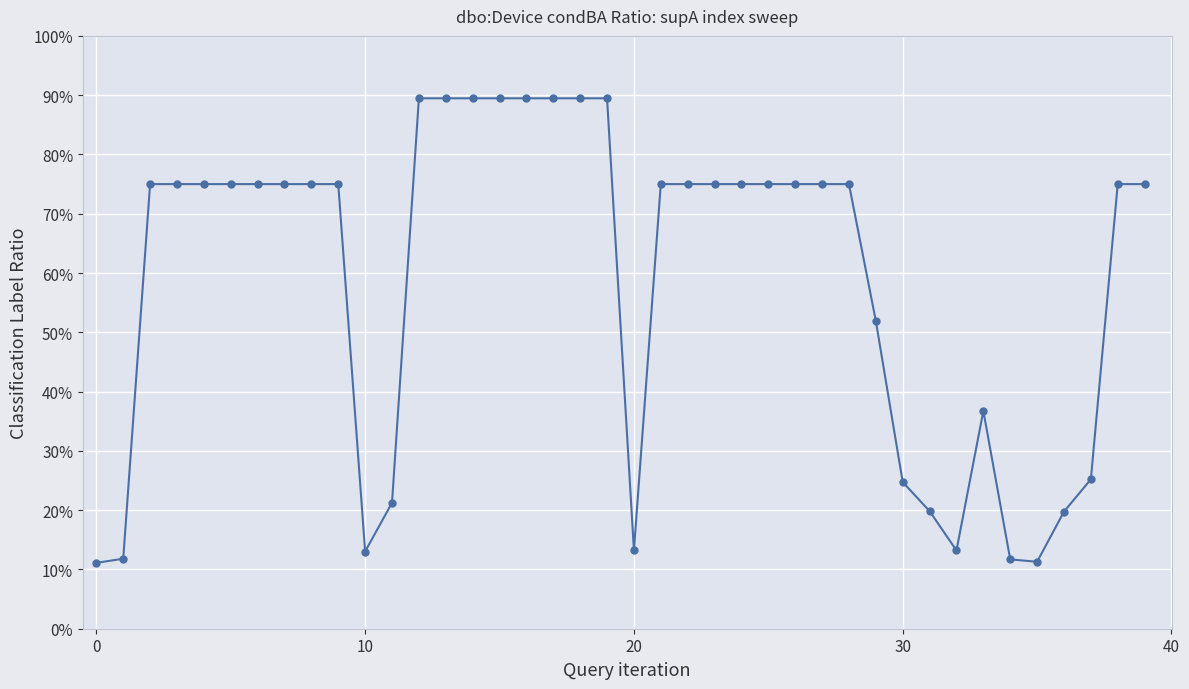

What is the label of the 12th point from the right?

28